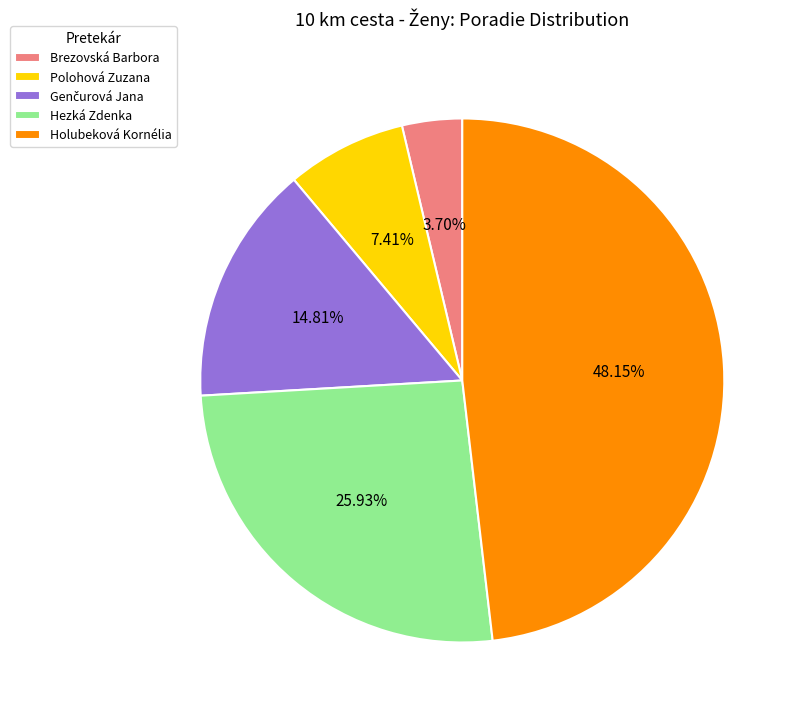

Is there any slice that represents more than half of the pie?

No